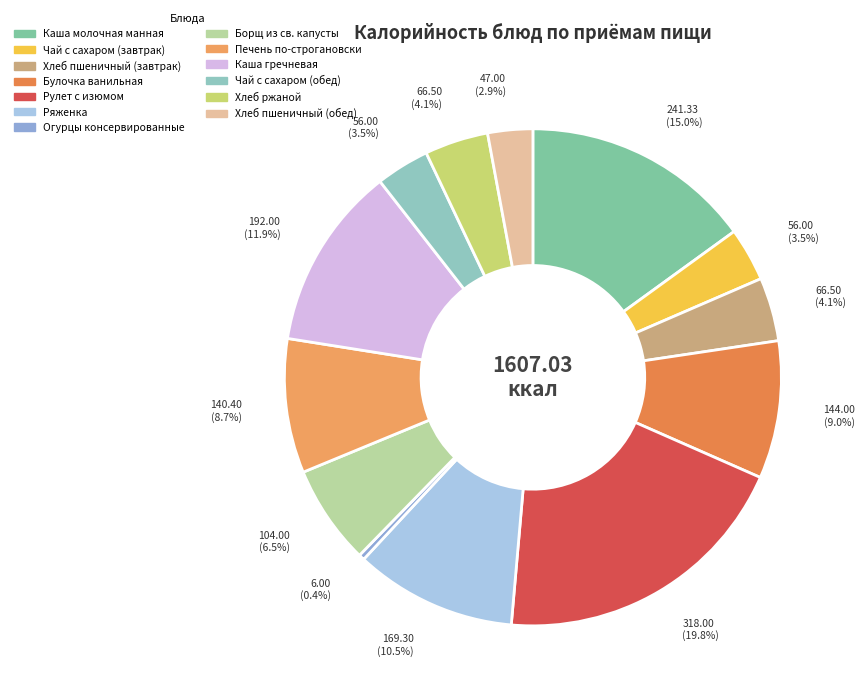

Does Хлеб пшеничный (обед) represent more than half of the total?

No